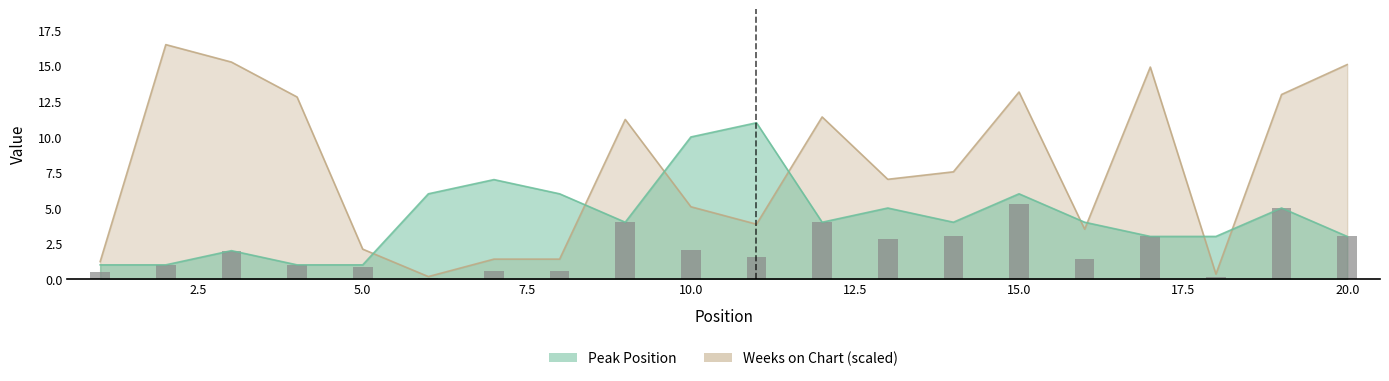

At which category does the chart reach its minimum across all series?

6